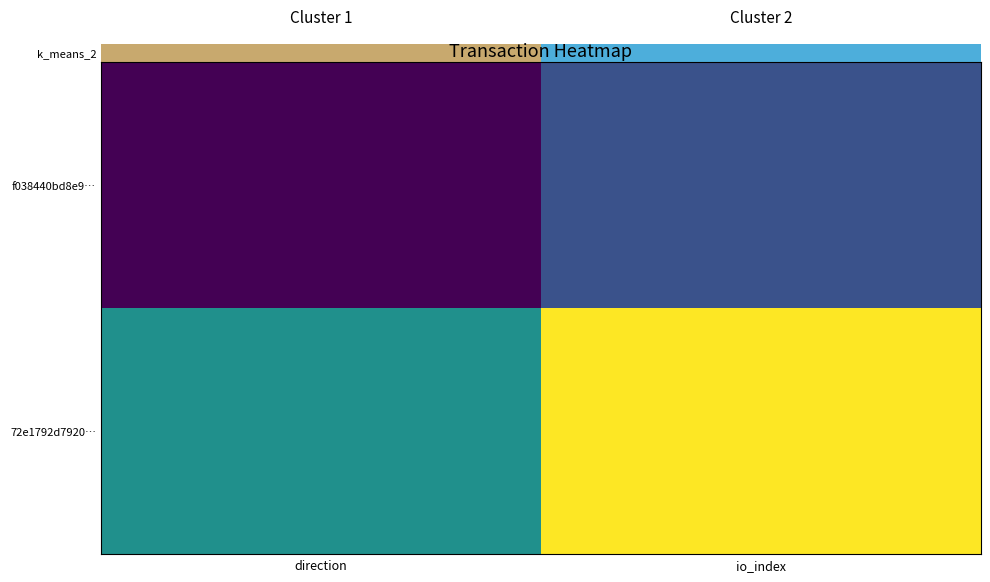

Reading left to right, list all the values displayed in this chart.

f038440bd8e9…: direction=-1	io_index=0
72e1792d7920…: direction=1	io_index=3